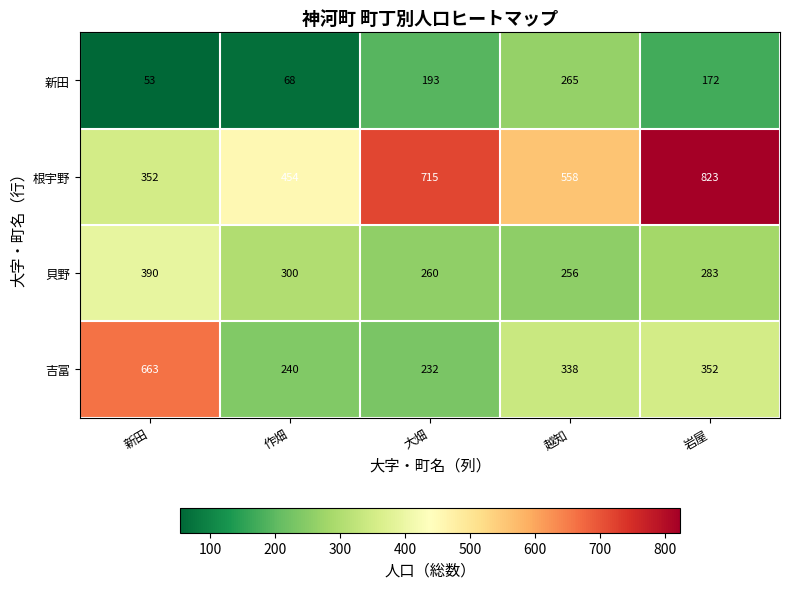

Where does the 根宇野 series first go above 558?

大畑